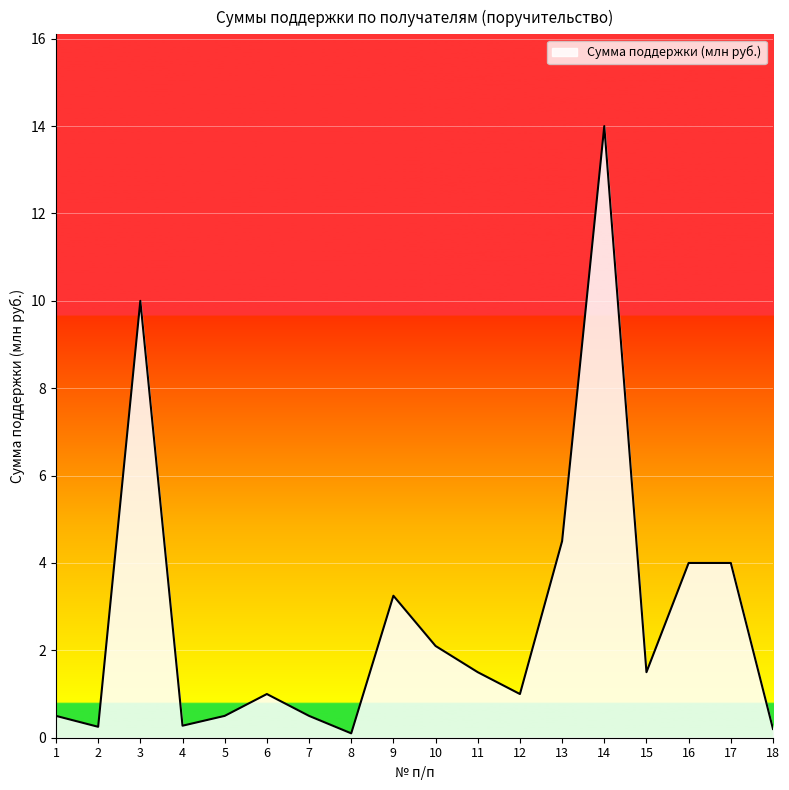

The value at 11 is 0.6. True or false?

False